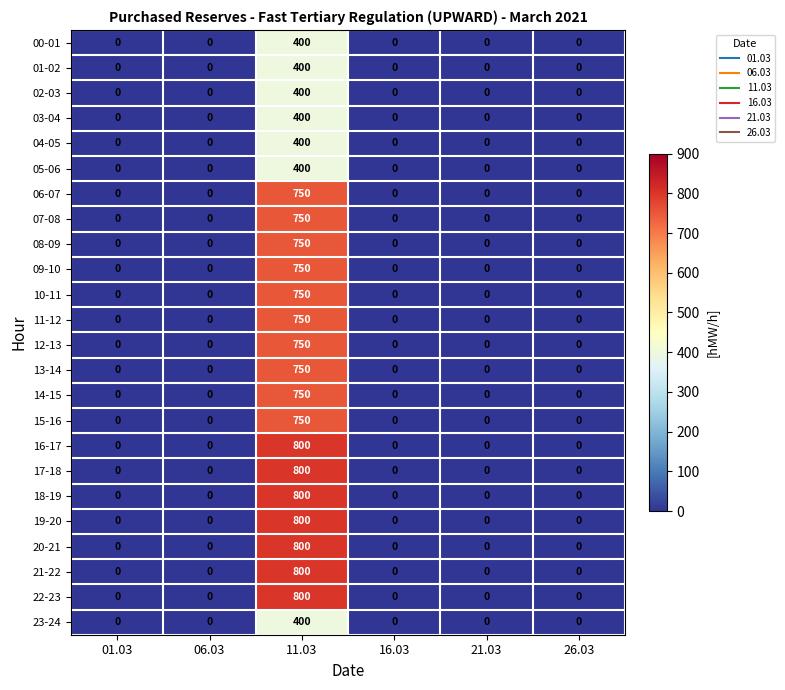

Is it true that 12-13 equals 233 at 16.03?

False